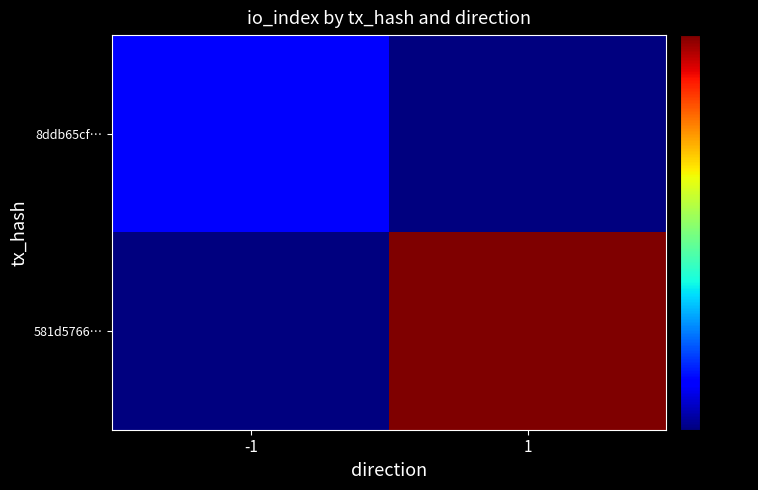

Reading right to left, what are all the values shown in this chart?

8ddb65cf…: 1=0	-1=5
581d5766…: 1=40	-1=0